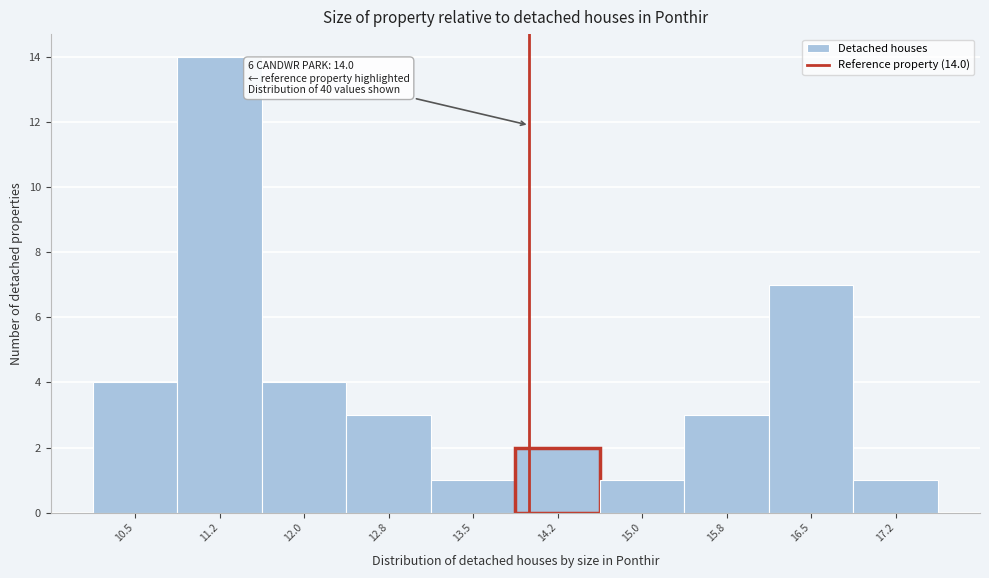

Which range on the x-axis has the tallest bar?

10.9 to 11.6